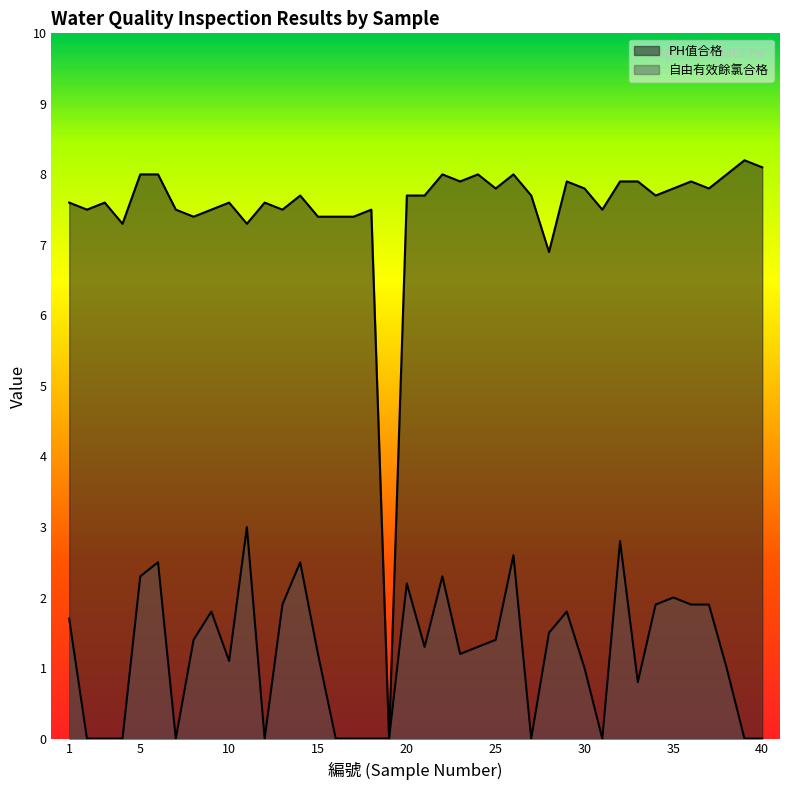

What is the difference between the 自由有效餘氯合格 values at 13 and 19?

1.9